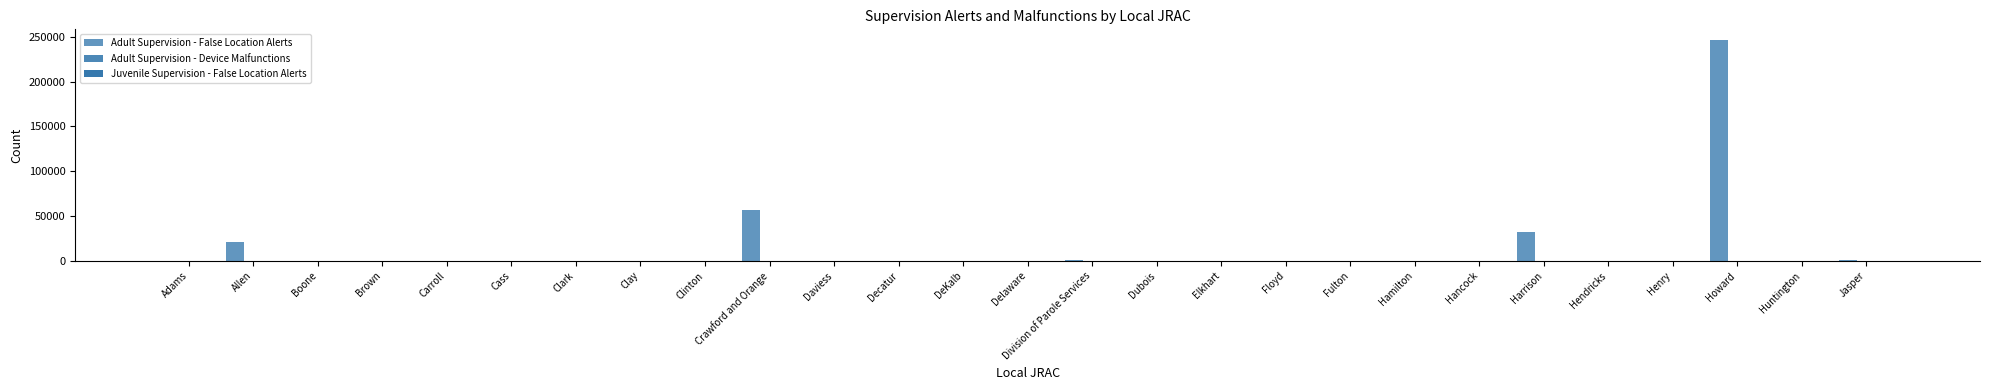

At which label does Adult Supervision - False Location Alerts first exceed 43?

Allen